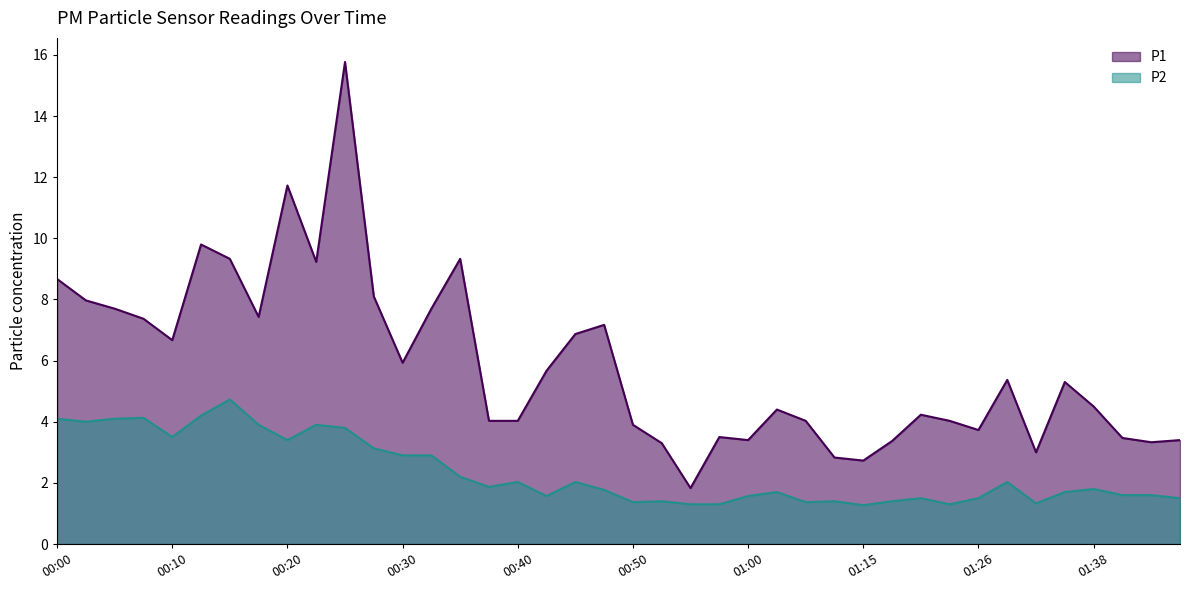

What is the smallest value displayed?

1.3